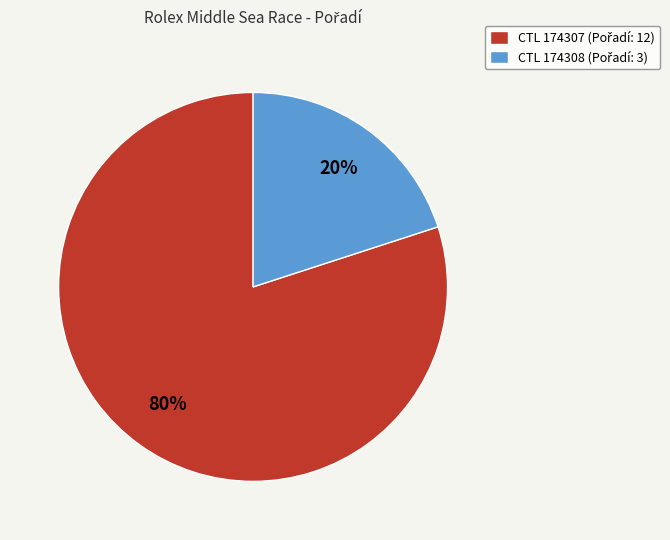

Does any single category account for the majority?

Yes